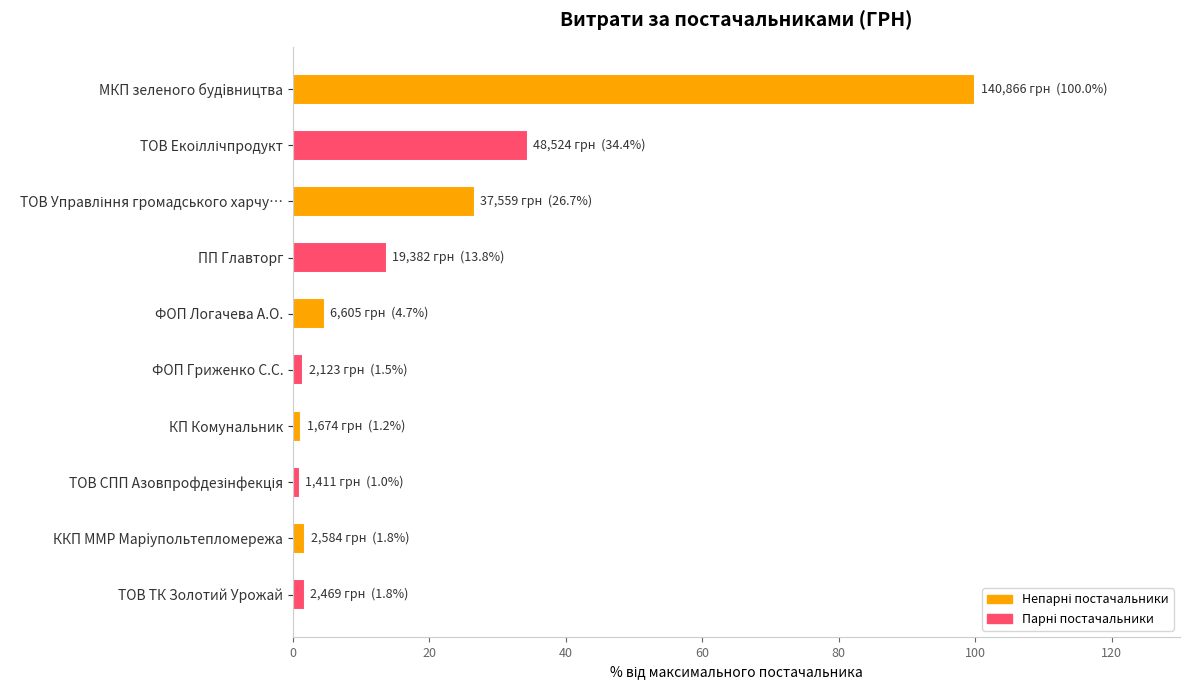

What is the label of the 6th bar from the top?

ФОП Гриженко С.С.